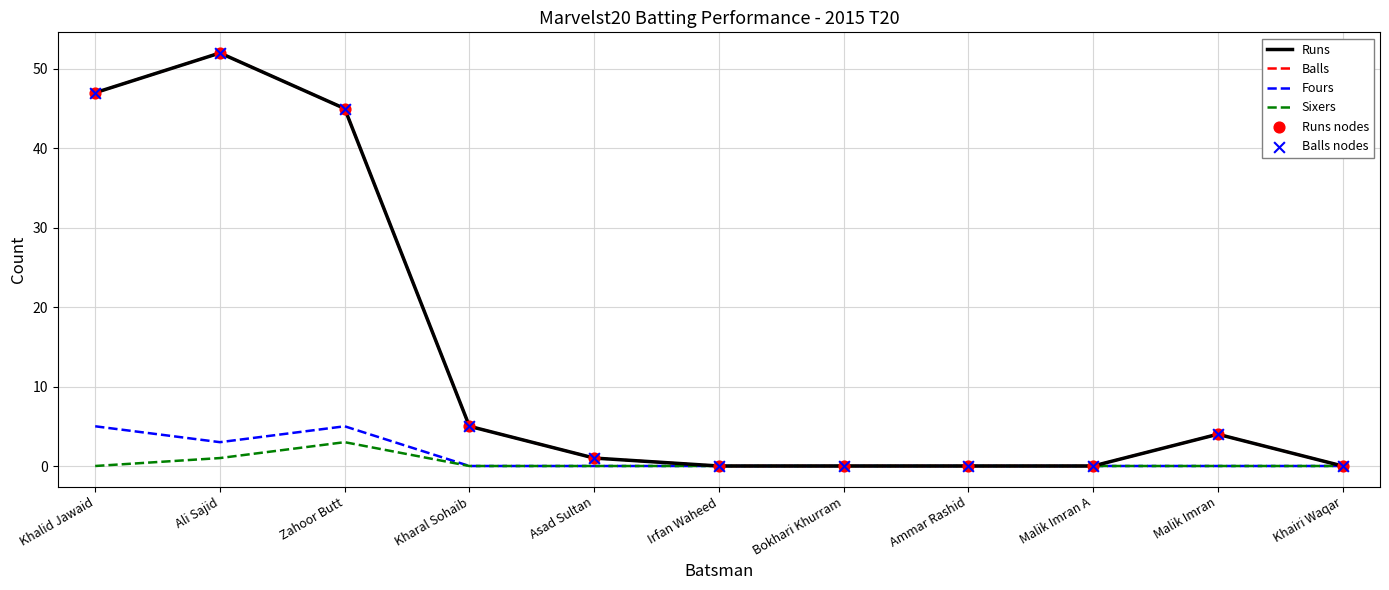

Which series has the largest total across all categories?

Runs